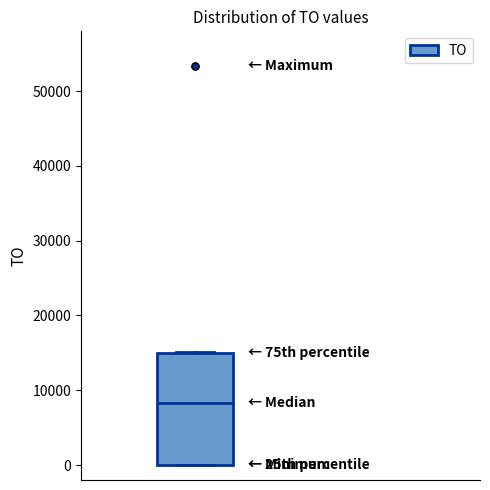

Transcribe this box plot: give where the median line is, the range the box spans, and where the two whiskers end, as read against the y-axis. The values are not printed on the chart, so give them approximately, as read against the axis.

median 8000, box 0 to 15000, whiskers 0 to 15000